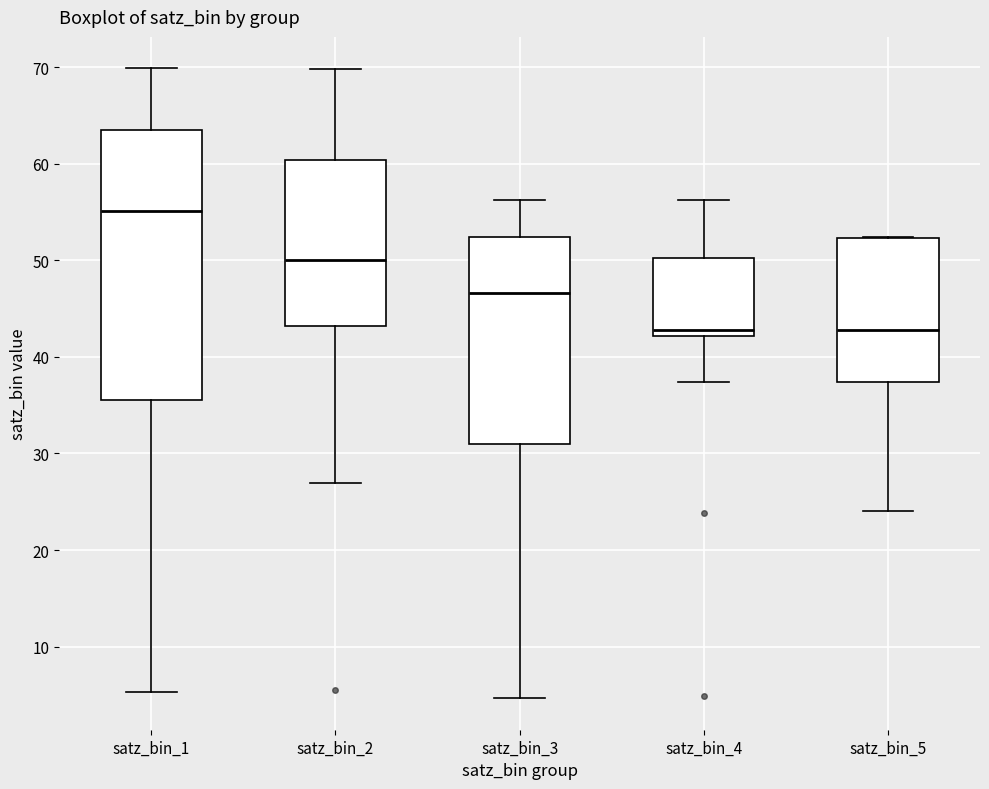

Reading left to right, read every box against the y-axis: the position of its median line, the range the box covers, and the ends of its whiskers. The values are not printed on the chart, so give them approximately, as read against the axis.

satz_bin_1: median 55, box 36 to 64, whiskers 5 to 70
satz_bin_2: median 50, box 43 to 60, whiskers 27 to 70
satz_bin_3: median 47, box 31 to 52, whiskers 5 to 56
satz_bin_4: median 43, box 42 to 50, whiskers 37 to 56
satz_bin_5: median 43, box 37 to 52, whiskers 24 to 52